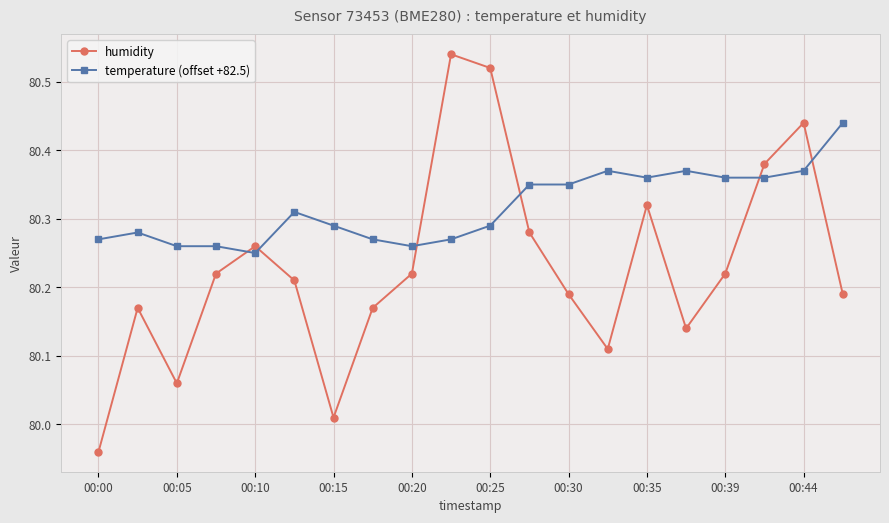

What is the sum of all humidity values?

1604.6